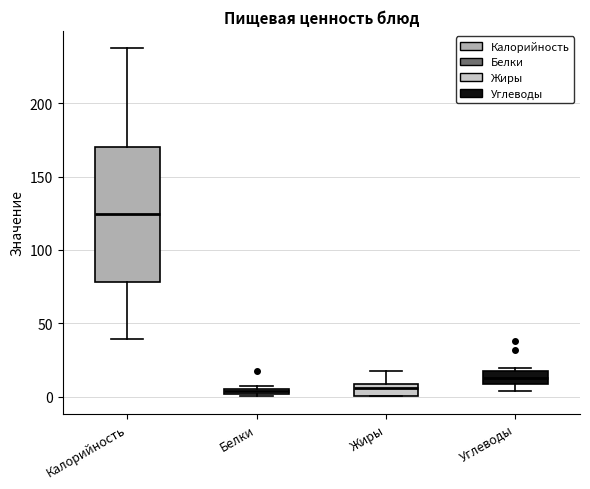

Where does the median line of the box for Углеводы sit on the y-axis? The values are not printed on the chart, so give them approximately, as read against the axis.

15